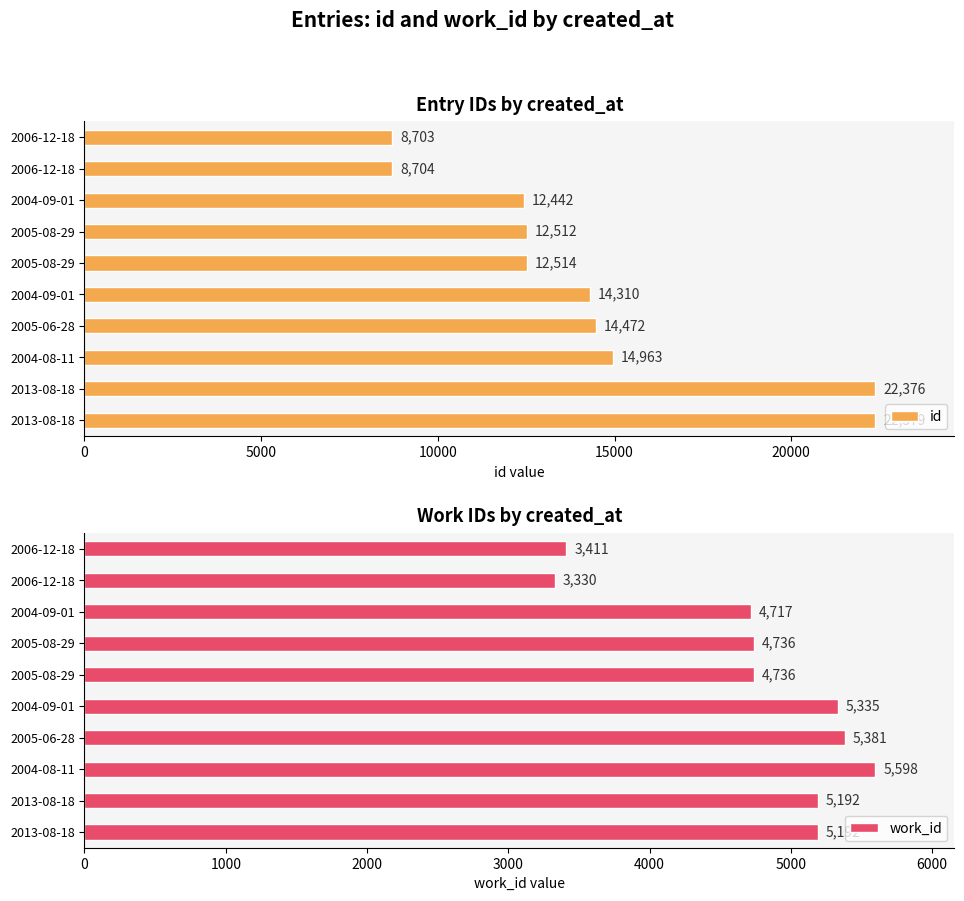

Reading right to left, transcribe all the data shown in this chart.

id: 22379	22376	14963	14472	14310	12514	12512	12442	8704	8703
work_id: 5192	5192	5598	5381	5335	4736	4736	4717	3330	3411